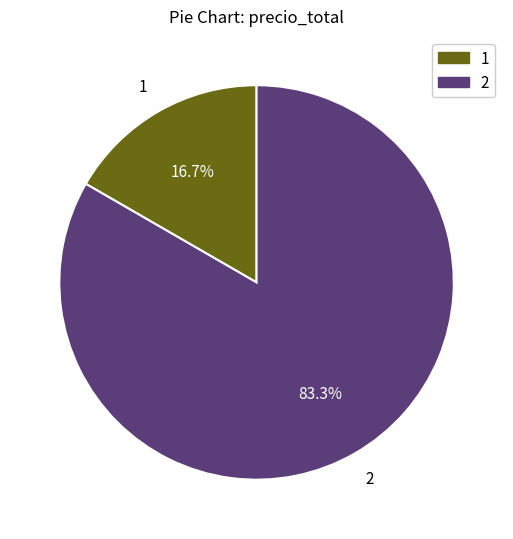

Approximately how many times larger is the value at 2 compared to 1?

5.0